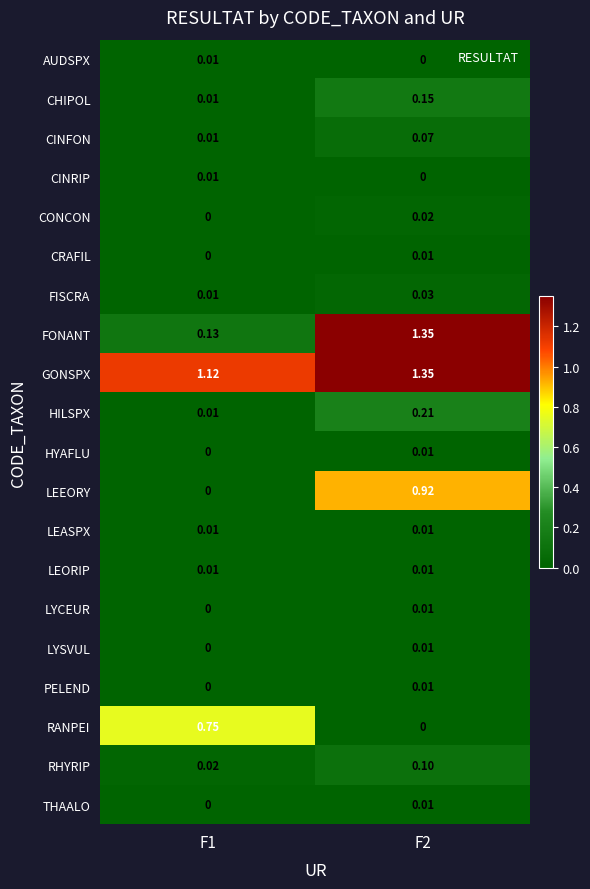

What is the total value across all series at F1?

2.1